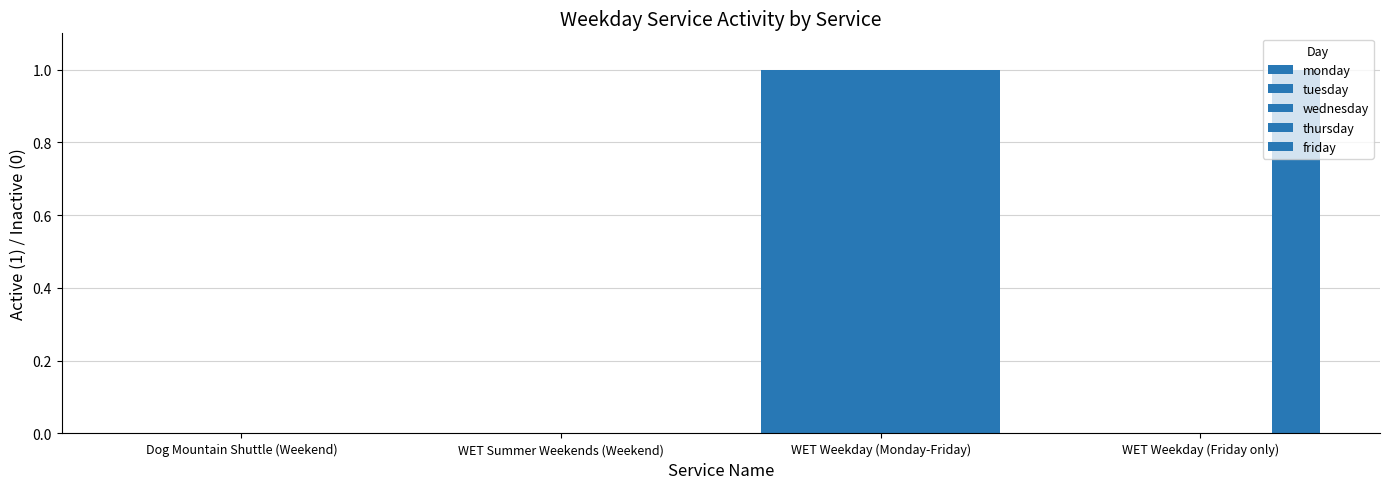

Rank the categories by wednesday value from lowest to highest.

Dog Mountain Shuttle (Weekend), WET Summer Weekends (Weekend), WET Weekday (Friday only), WET Weekday (Monday-Friday)